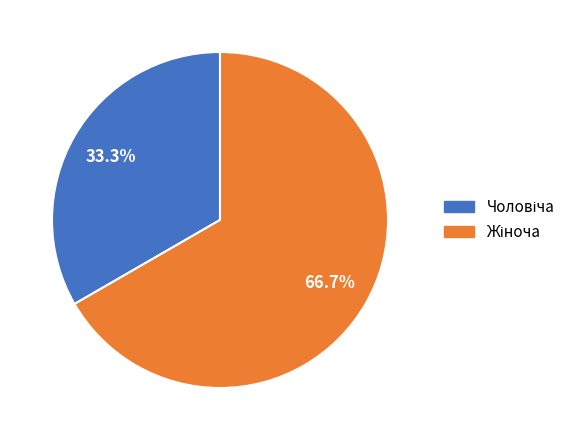

How many slices are in this pie chart?

2